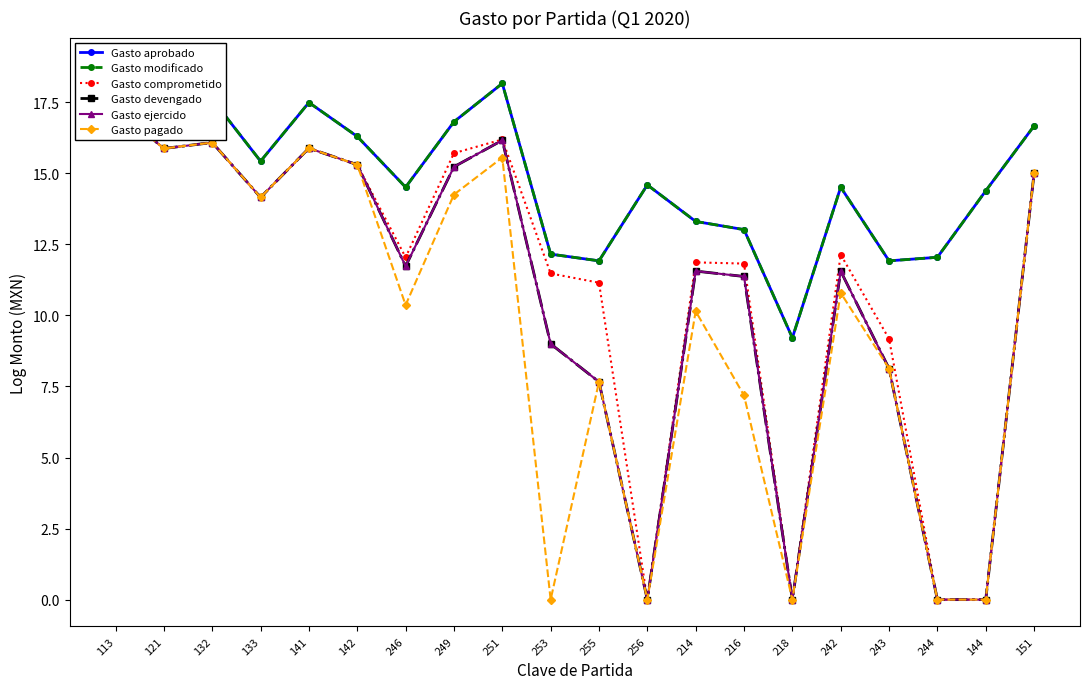

True or false: Gasto devengado has a value of 24.4 at 132.

False